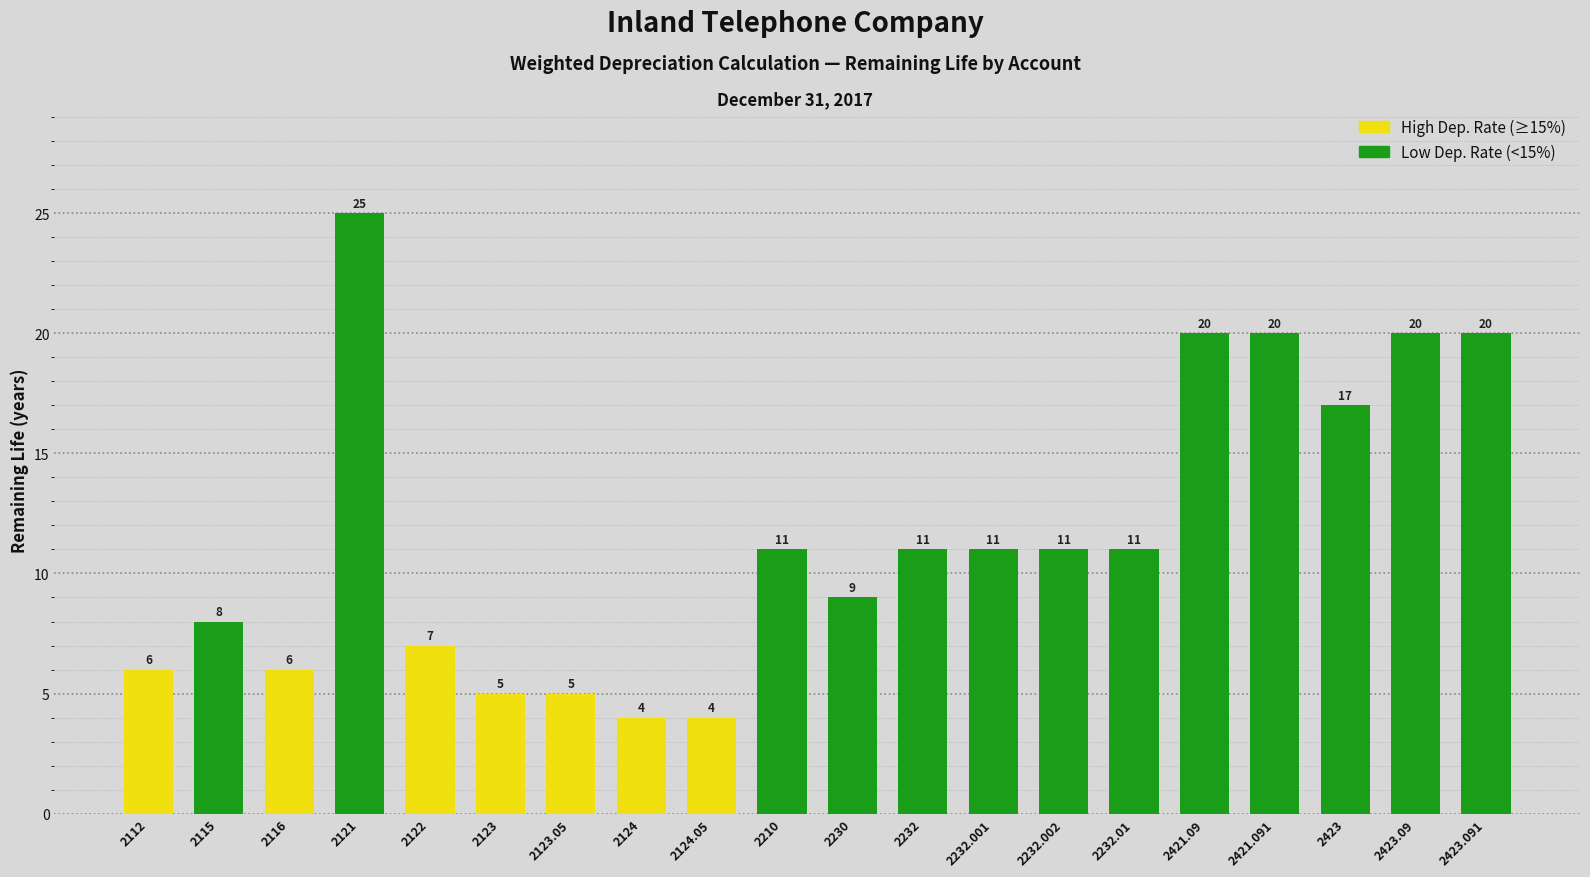

Is it true that the value at 2421.091 is 8?

False